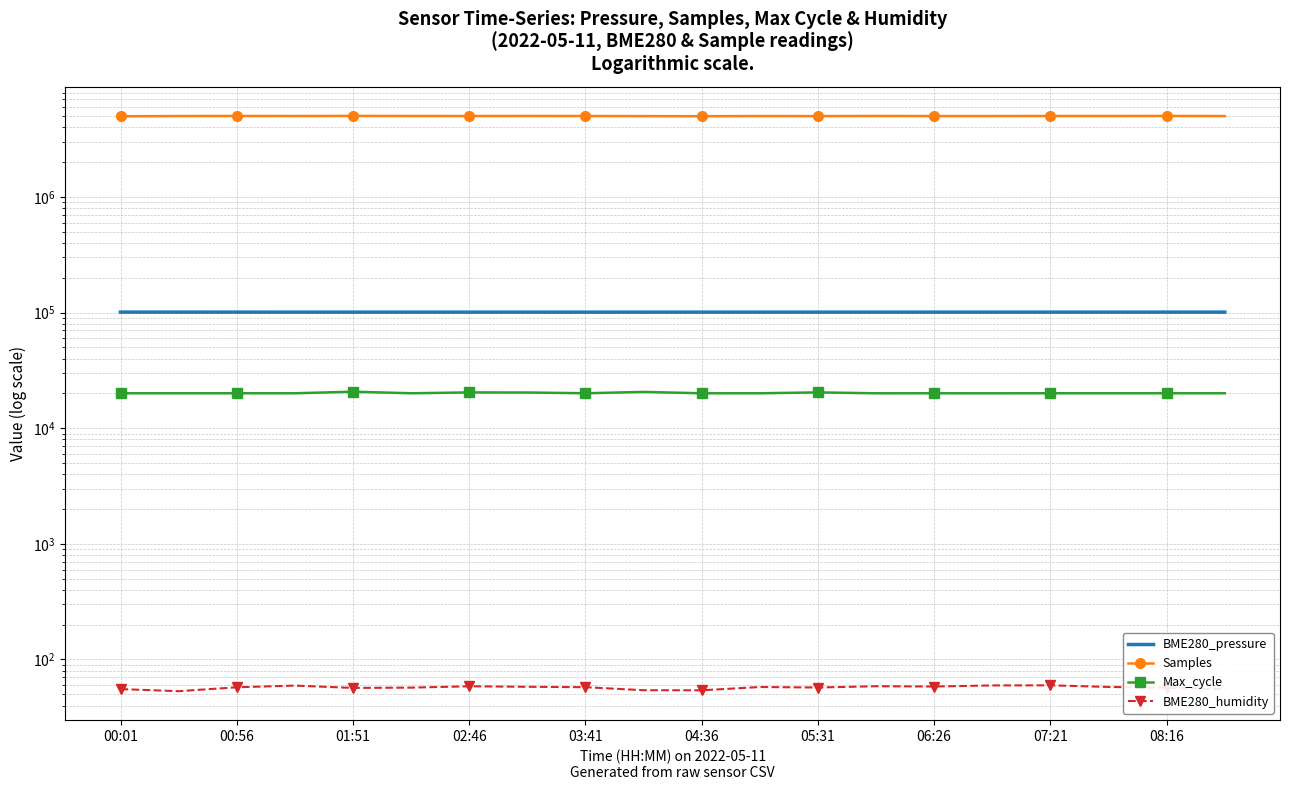

Is it true that Max_cycle equals 9625.2 at 17?

False